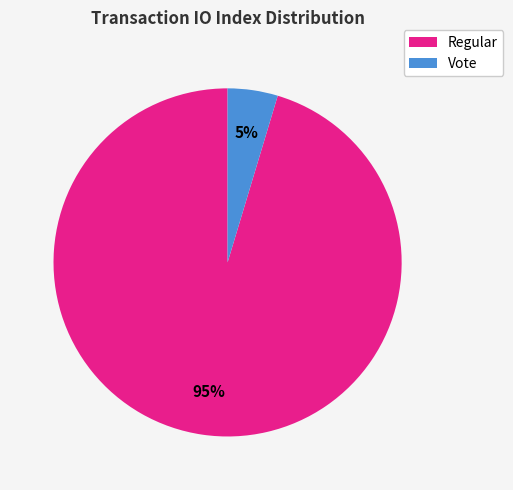

How many segments does this pie chart have?

2